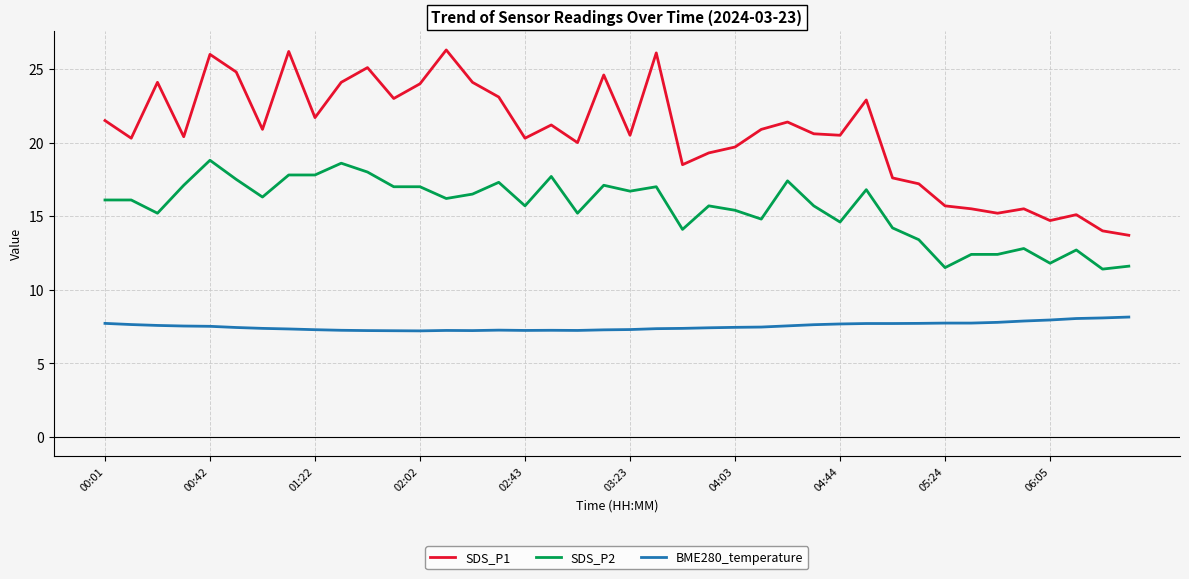

Which series has the largest total across all categories?

SDS_P1